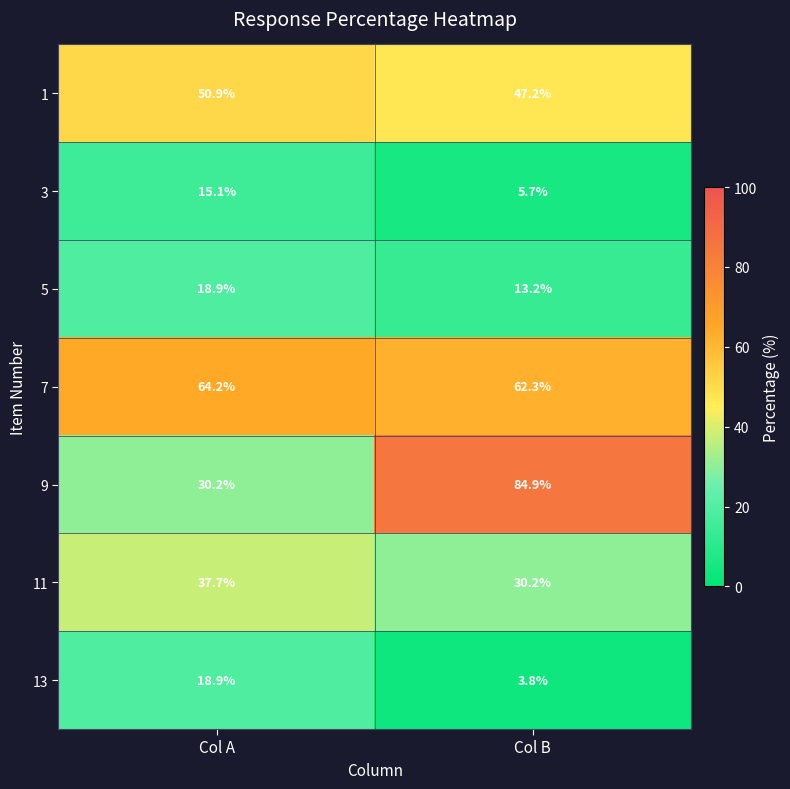

At which category is the sum across all series the highest?

Col B